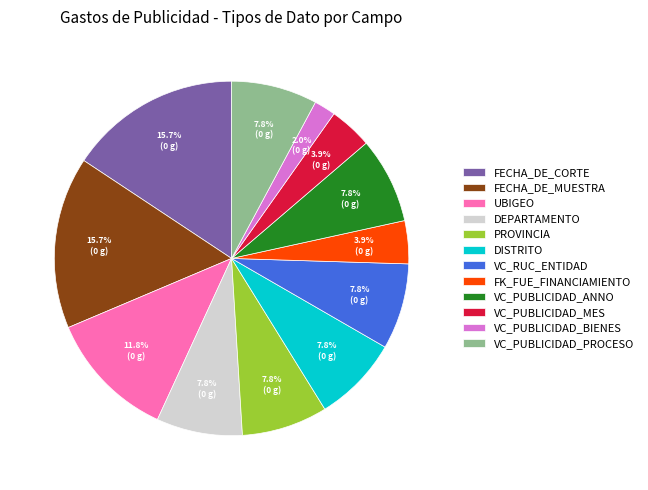

Approximately how many times larger is the value at FECHA_DE_CORTE compared to DISTRITO?

2.0